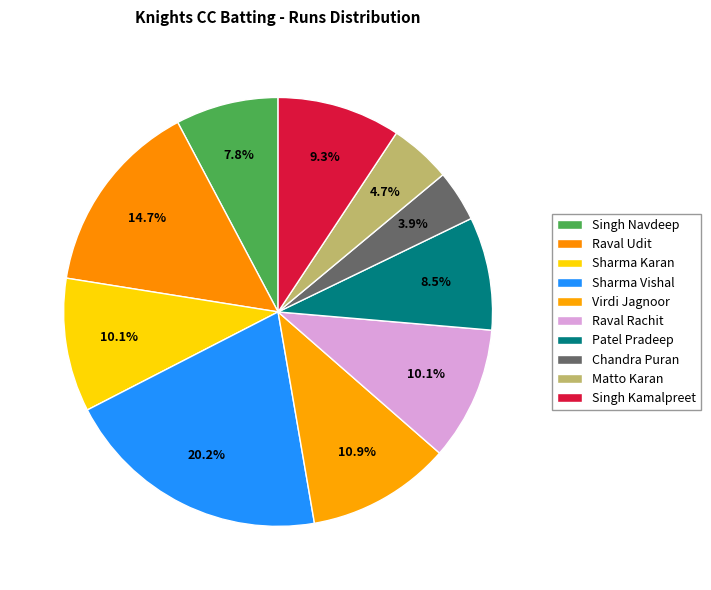

Count the number of slices in the pie.

10